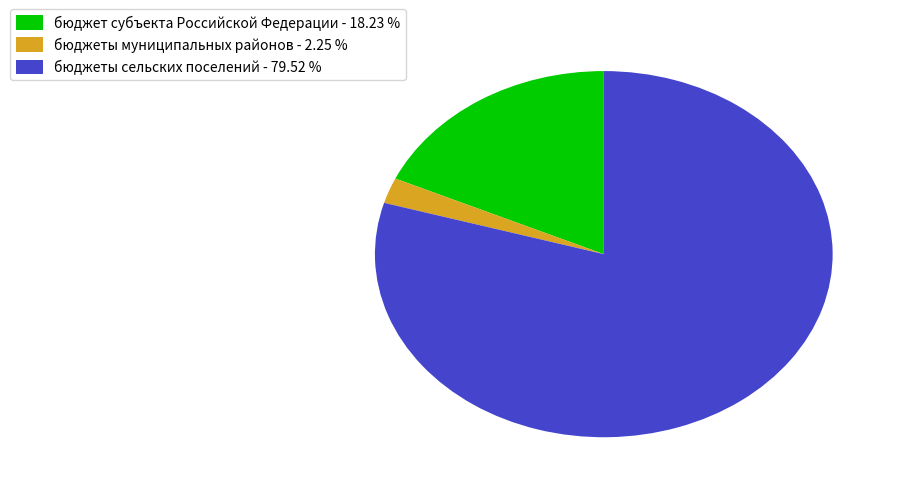

Rank the categories by value from lowest to highest.

бюджеты муниципальных районов, бюджет субъекта Российской Федерации, бюджеты сельских поселений